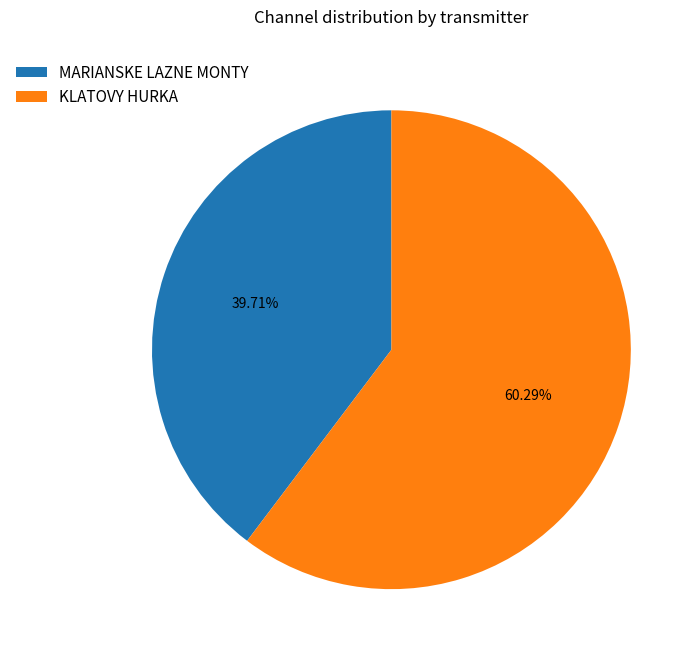

Do MARIANSKE LAZNE MONTY and KLATOVY HURKA together represent more than half of the pie?

Yes